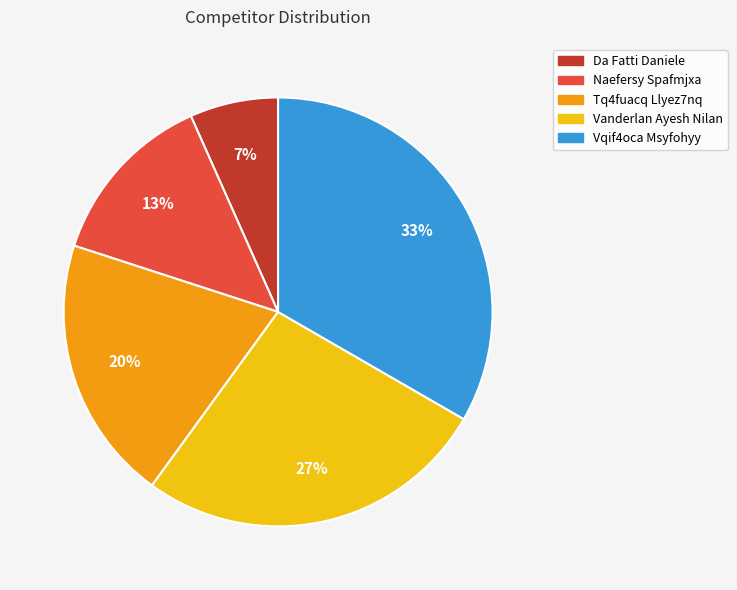

What percentage is the Naefersy Spafmjxa slice, to the nearest percent?

13%